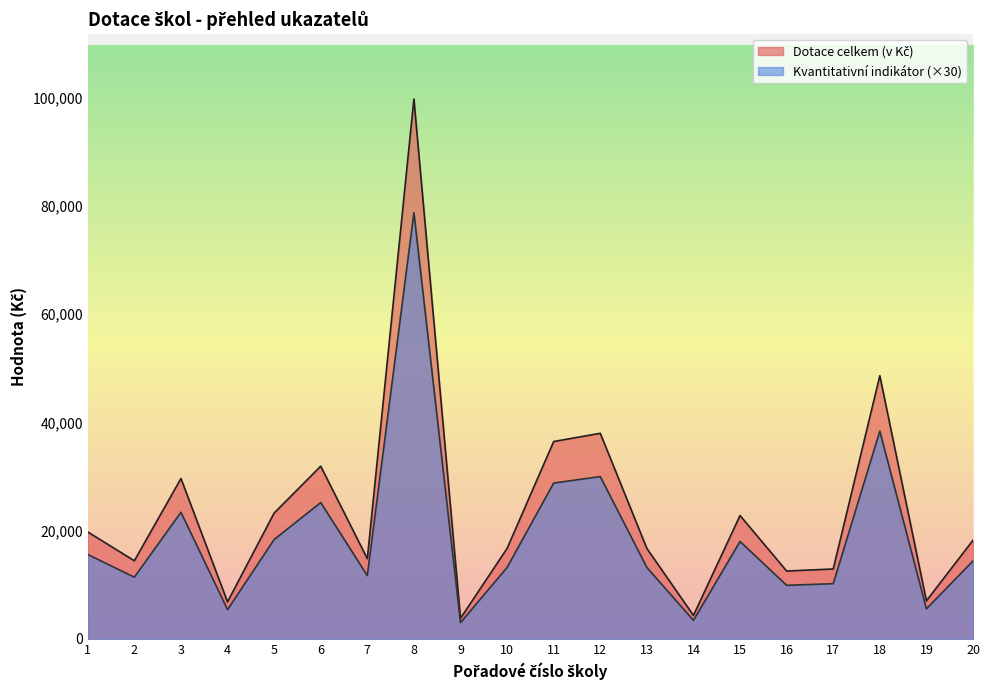

What is the value of the Ostatní náklady point at the 20th from the left?

18240